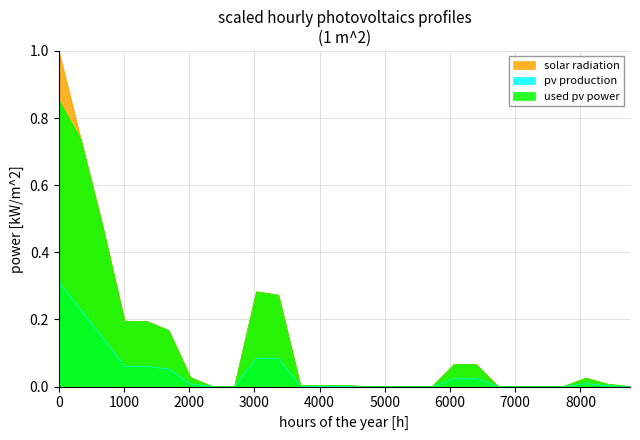

Which series has the widest spread of values?

solar radiation